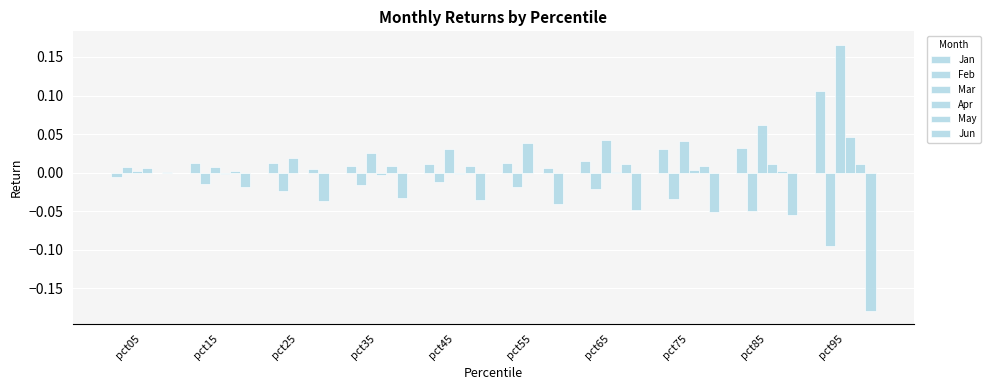

How many groups of bars are there?

10